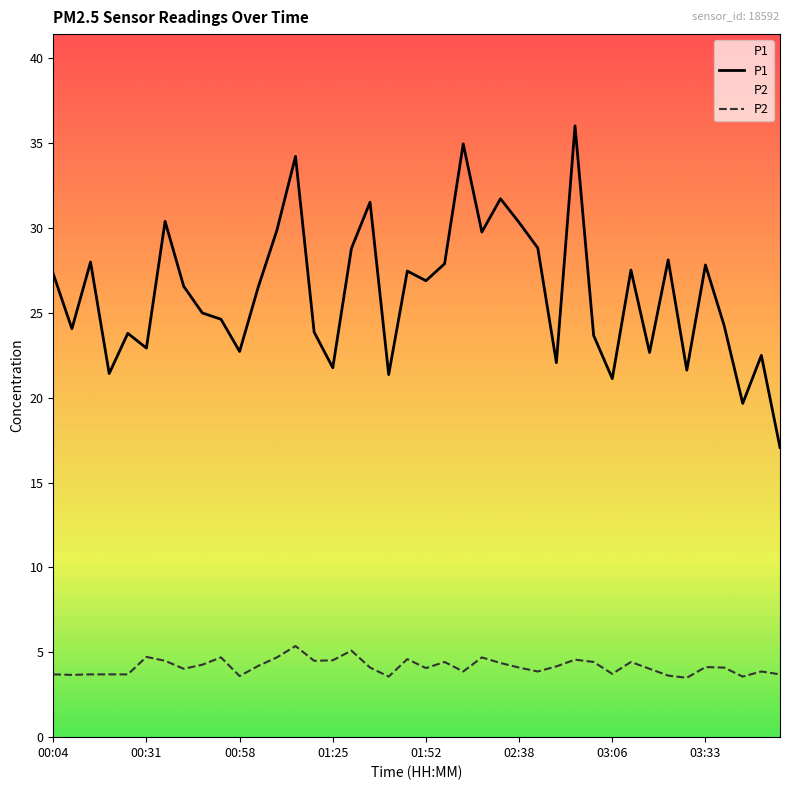

True or false: P2 has a value of 3.7 at 00:04.

True